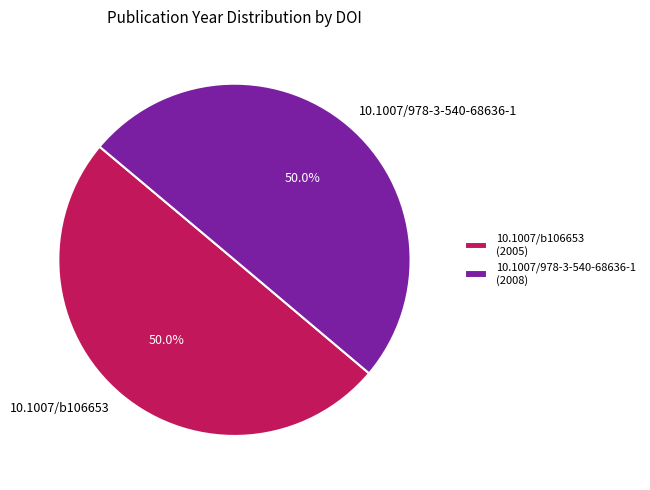

Do 10.1007/978-3-540-68636-1 and 10.1007/b106653 together represent more than half of the pie?

Yes